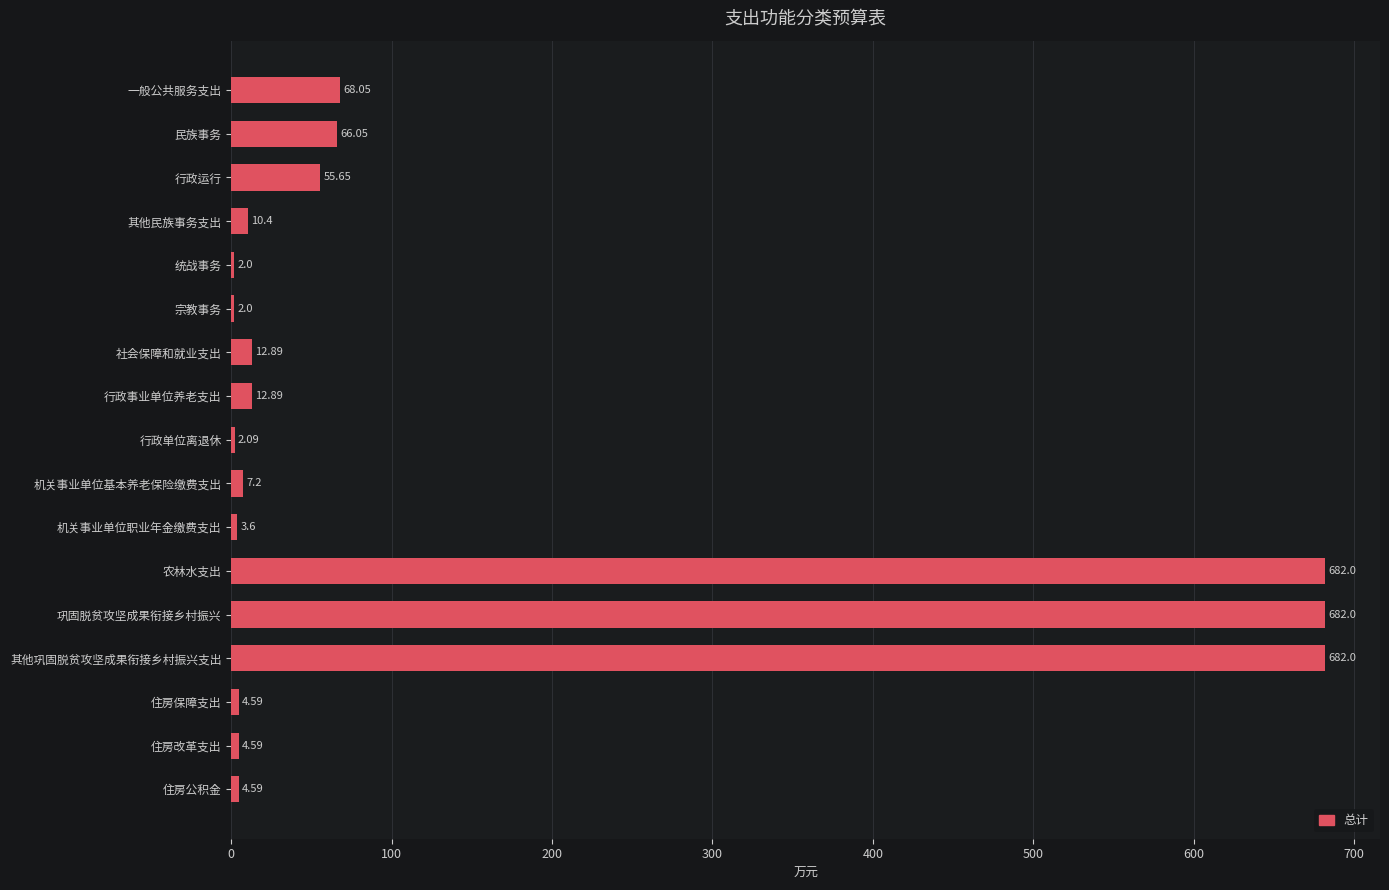

Count the number of categories in the chart.

17